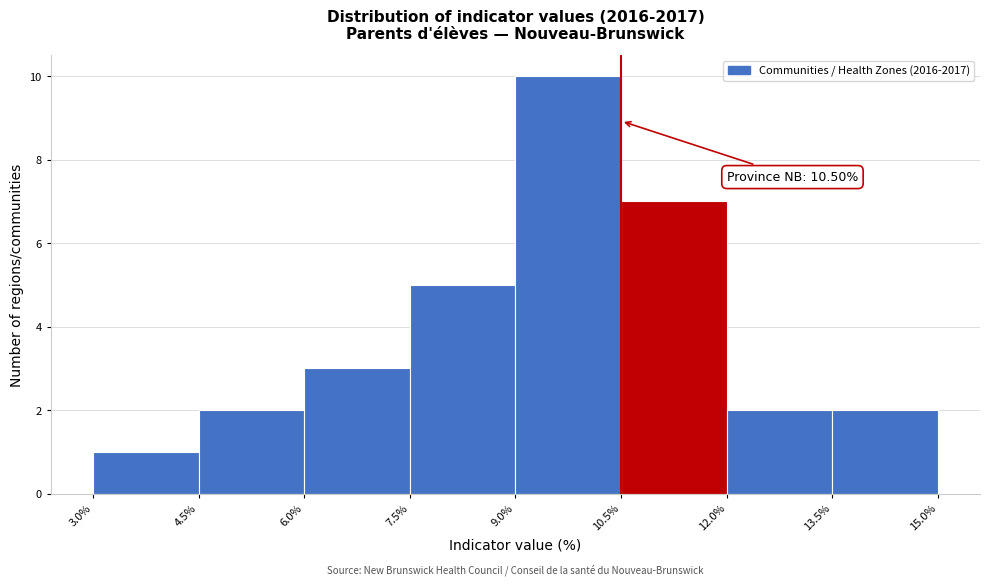

Which range on the x-axis has the tallest bar?

9.0% to 10.5%